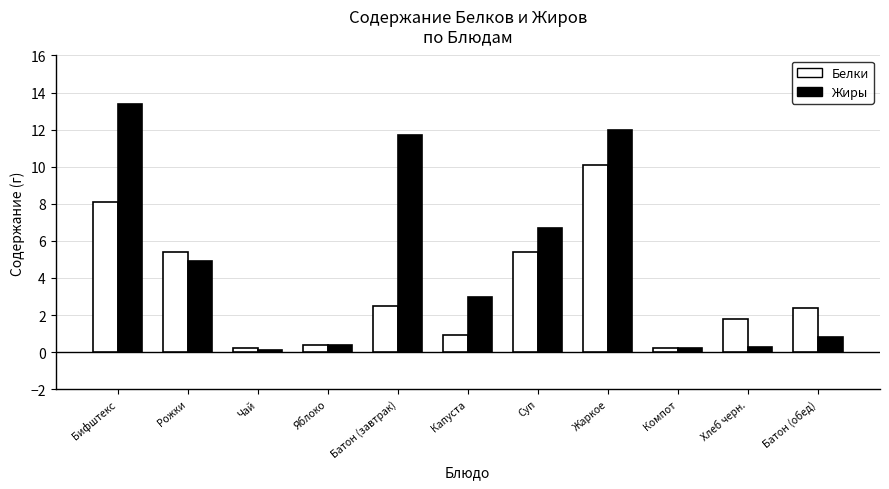

Which series has the largest range (max minus min)?

Жиры